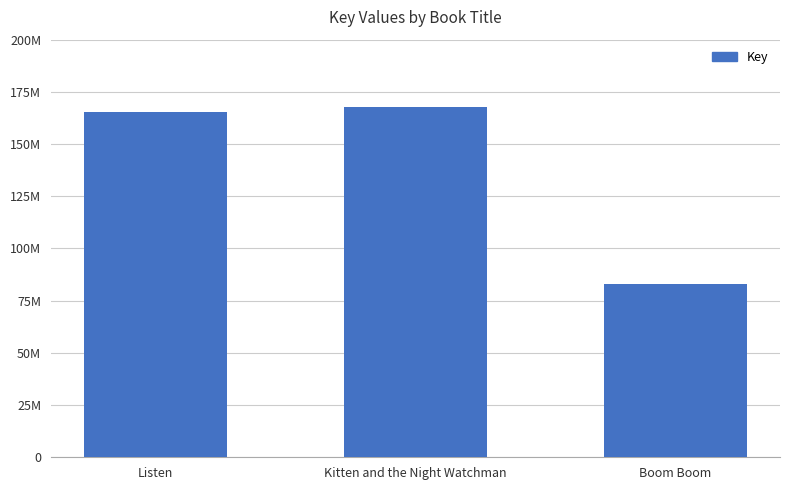

Which category has the lowest value across all series?

Boom Boom